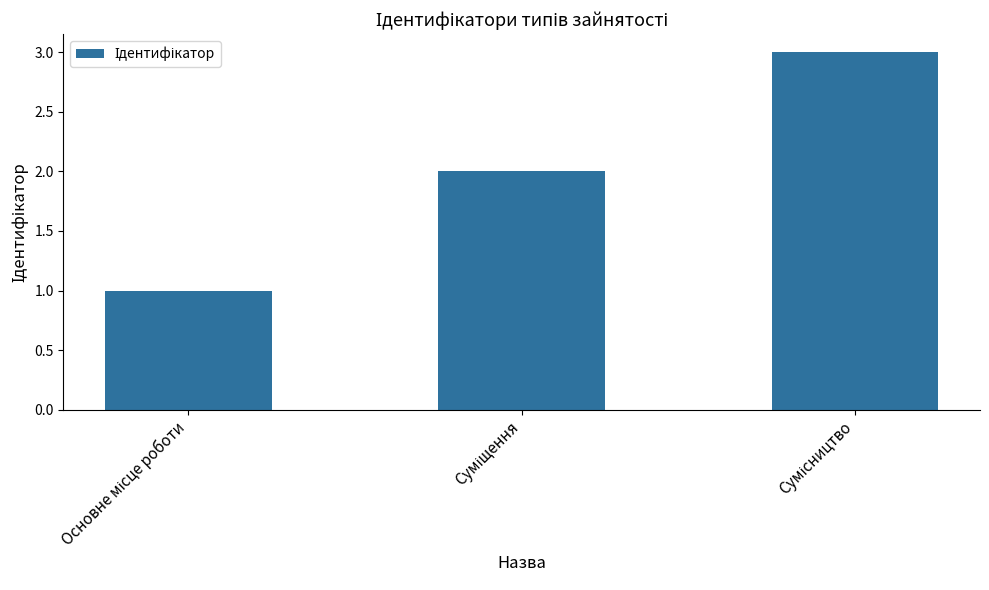

What is the average value?

2